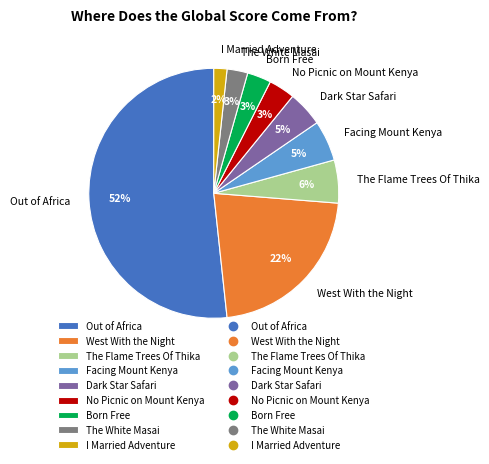

How many segments does this pie chart have?

9